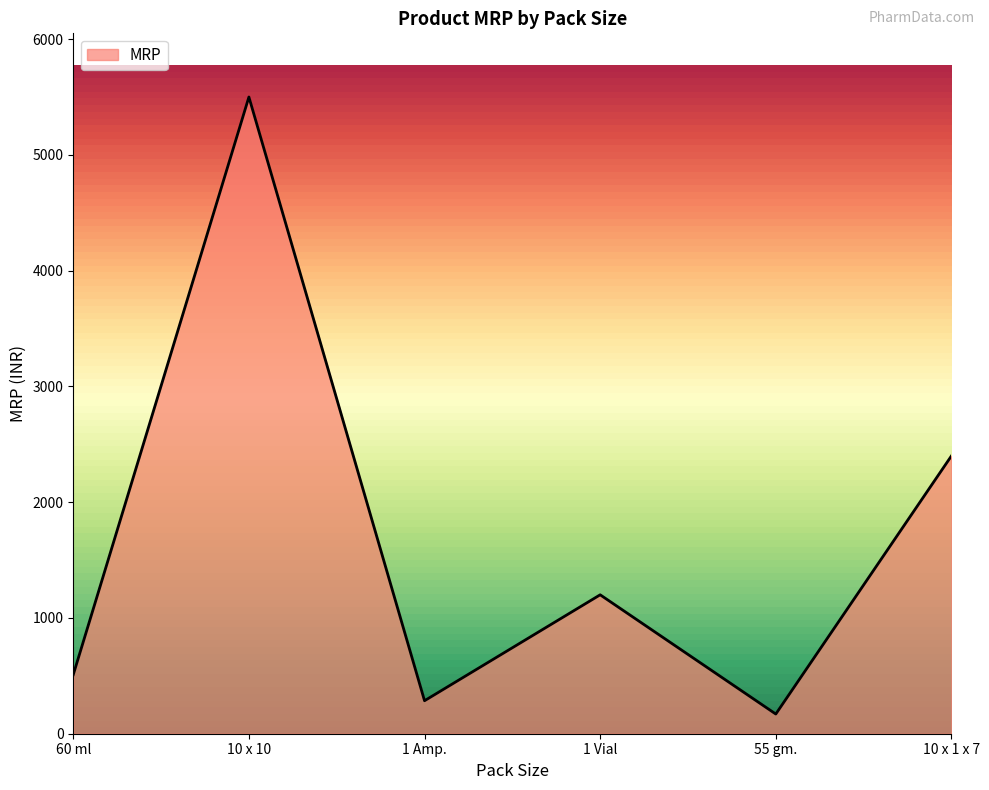

At which category does the data reach its first local peak?

10 x 10